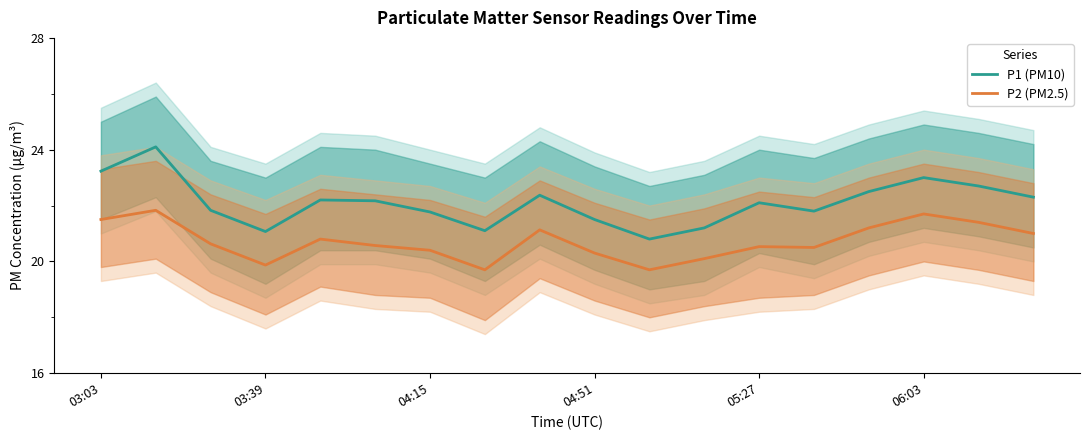

What is the sum of the P1 (PM10) values at 17 and 03:03?

45.5